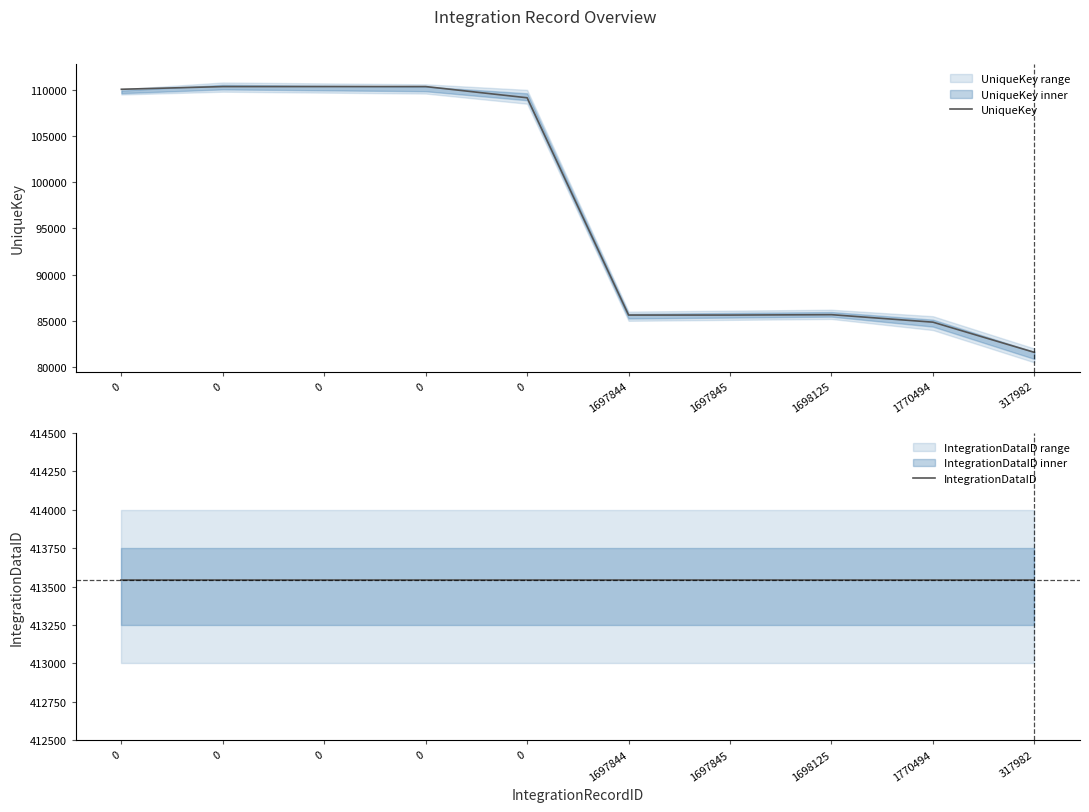

Is it true that IntegrationDataID equals 413540 at 317982?

True